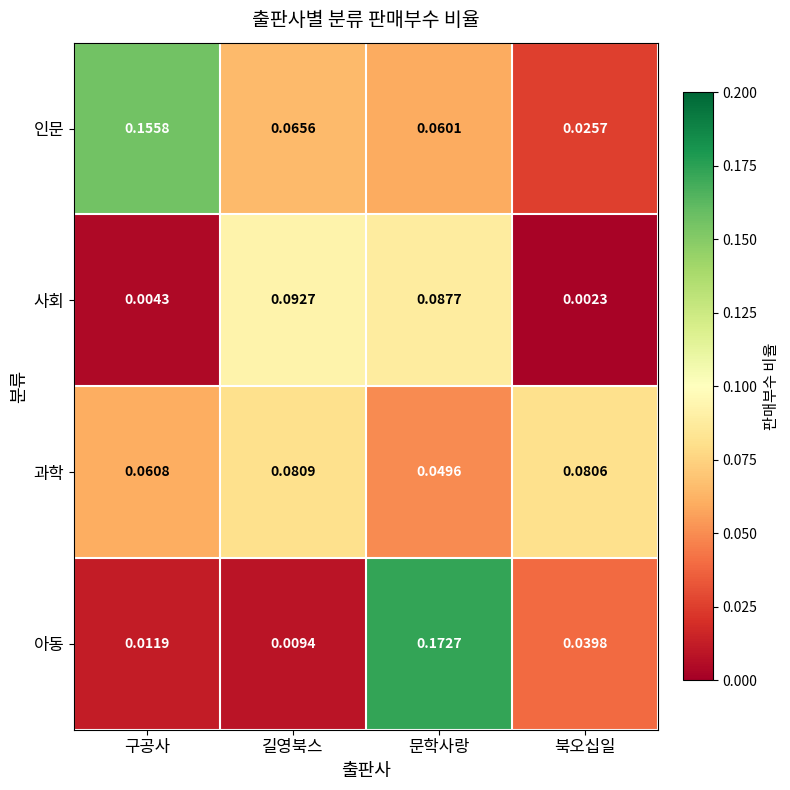

At 구공사, list the series in order from largest to smallest.

인문, 과학, 아동, 사회